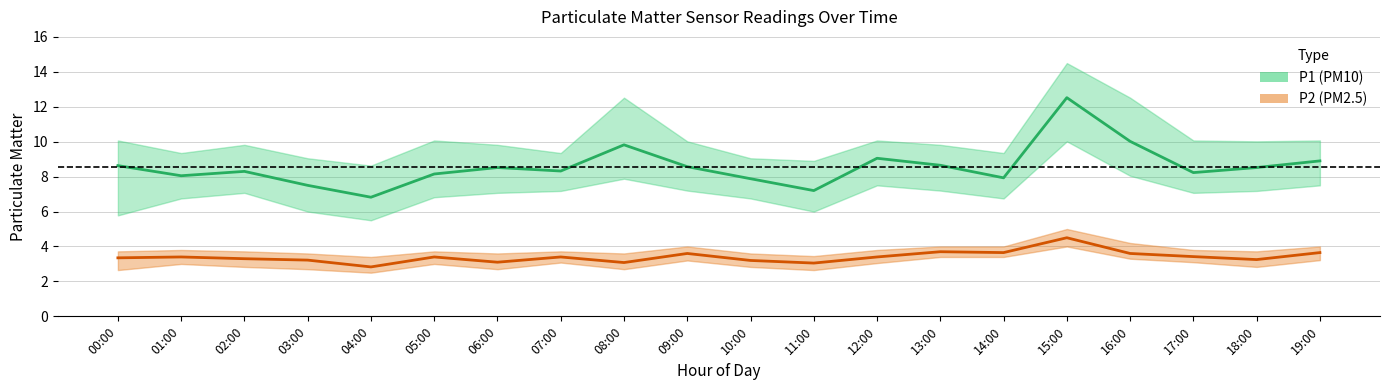

True or false: P2_lower has a value of 5.3 at 19:00.

False